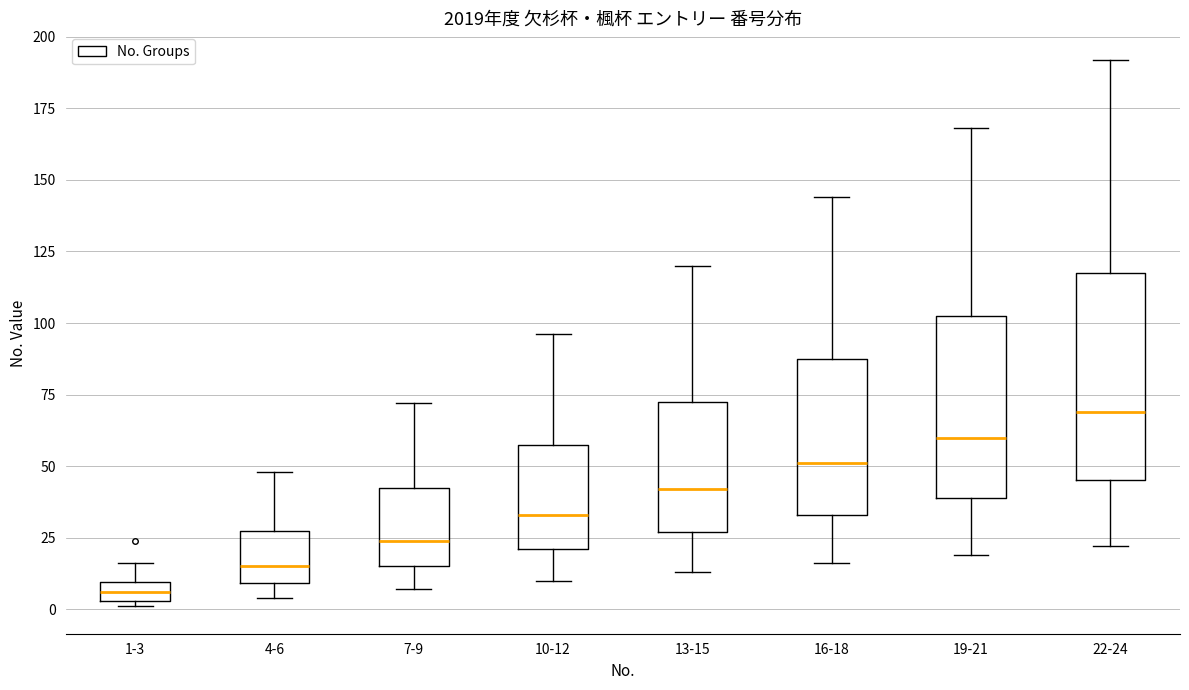

Which box has the lowest median line?

1-3